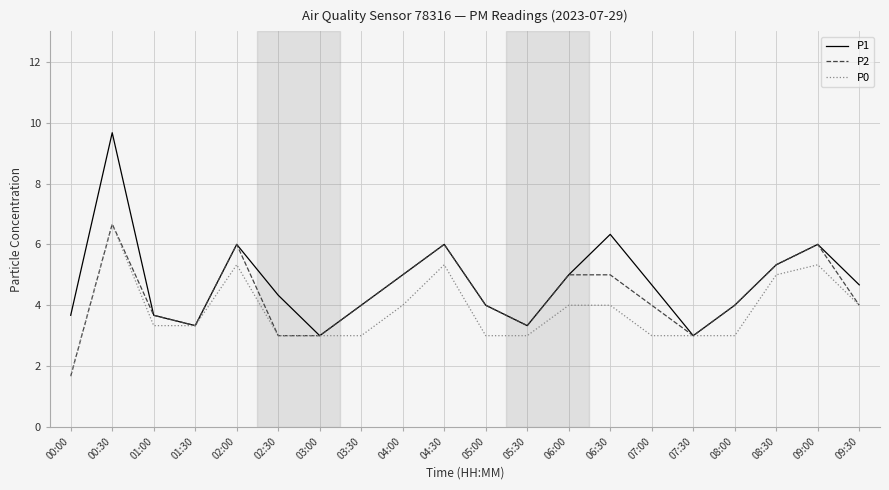

What is the total value across all series at 01:00?

10.7